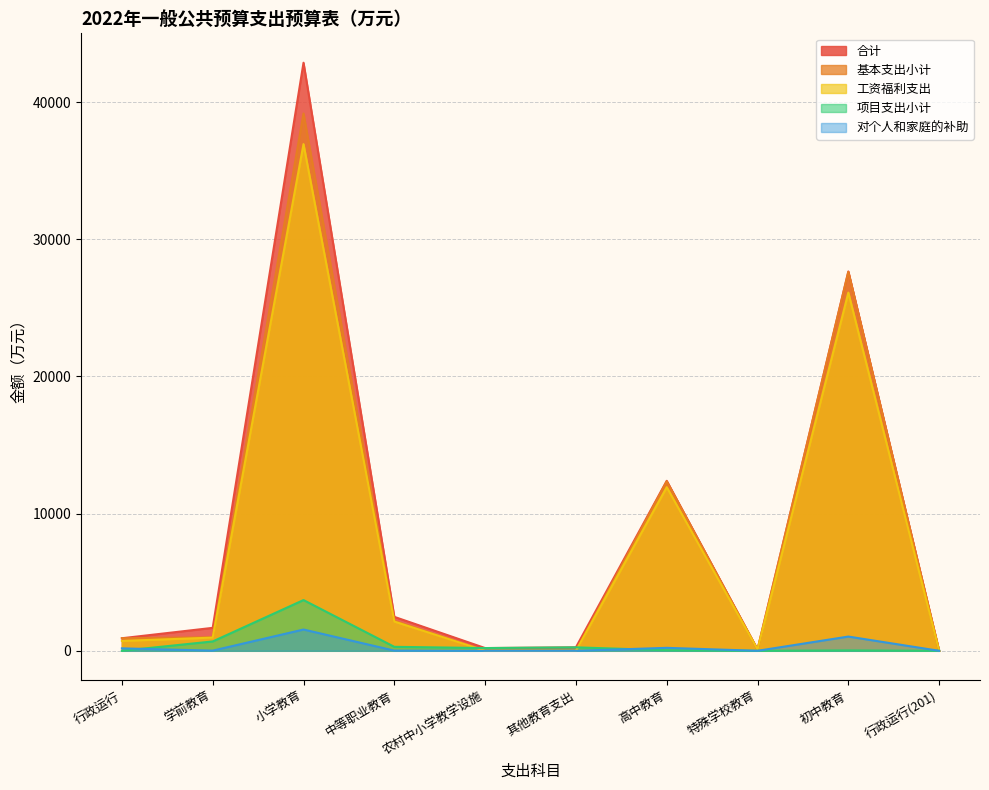

True or false: 项目支出小计 has a value of 0.0 at 行政运行(201).

True